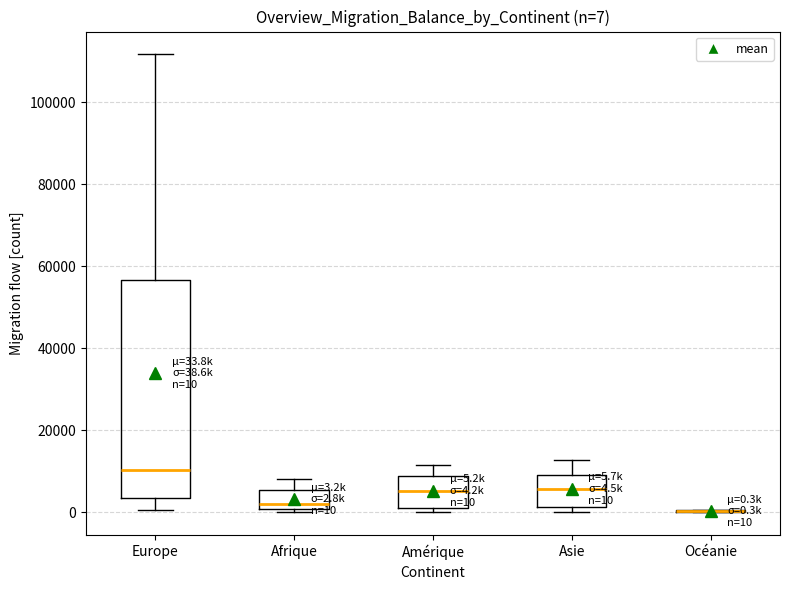

Comparing the boxes themselves (not the whiskers), which one is the tallest?

Europe